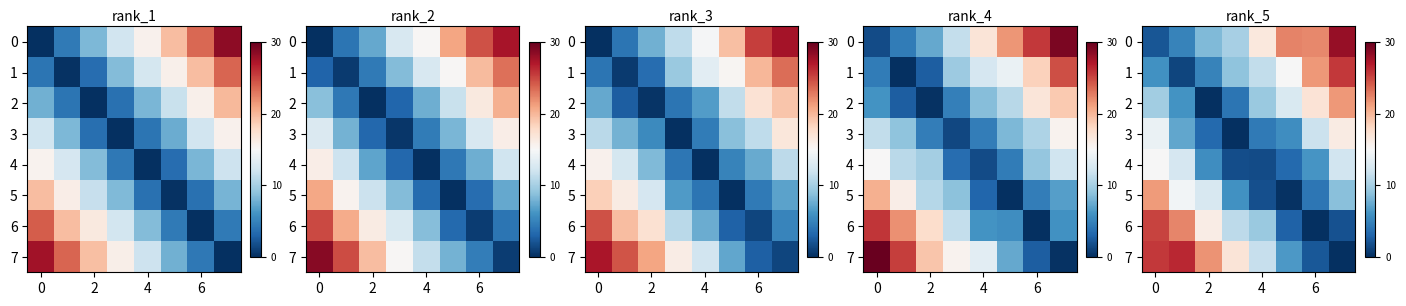

Is it true that 3 equals 7.6 at 4?

False